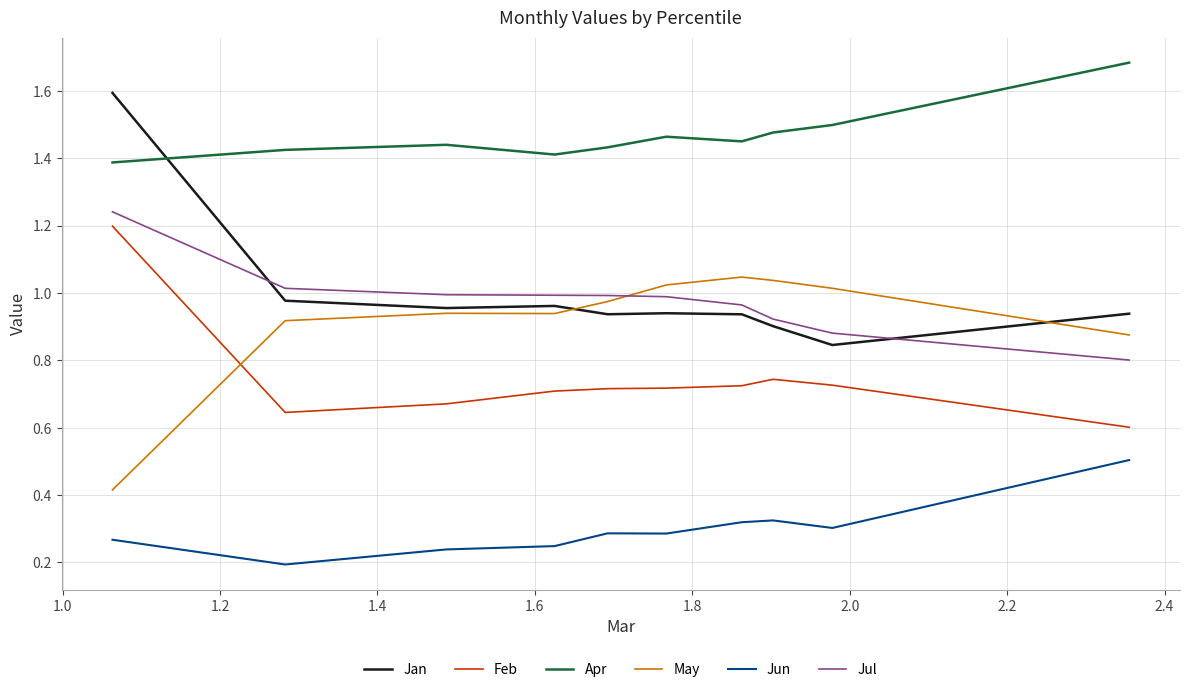

Which series has the widest spread of values?

Jan